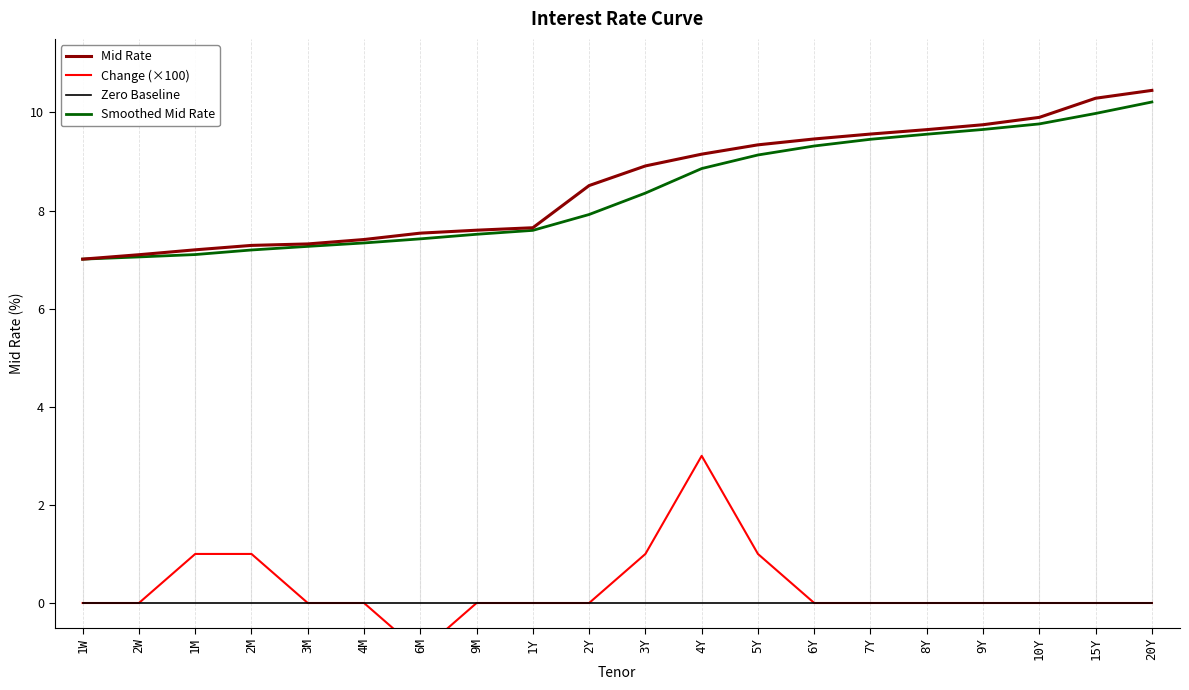

True or false: Smoothed Mid Rate and Zero Baseline cross at least once.

False